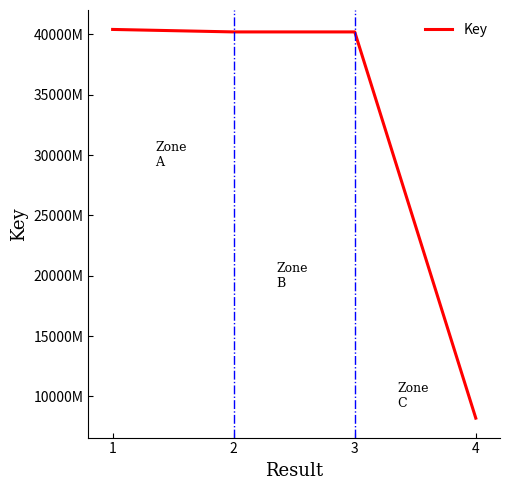

Does the chart have visible grid lines?

No